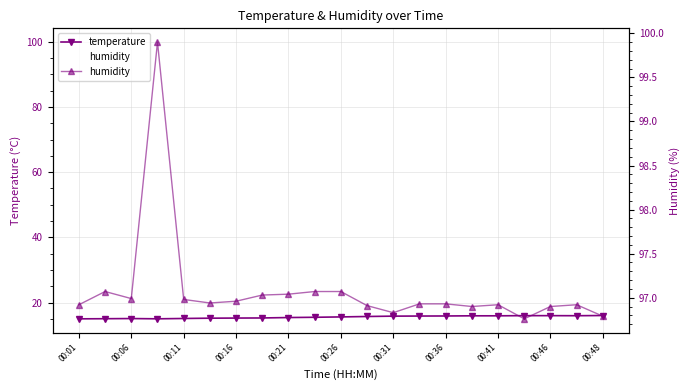

How many lines are shown in the chart?

2